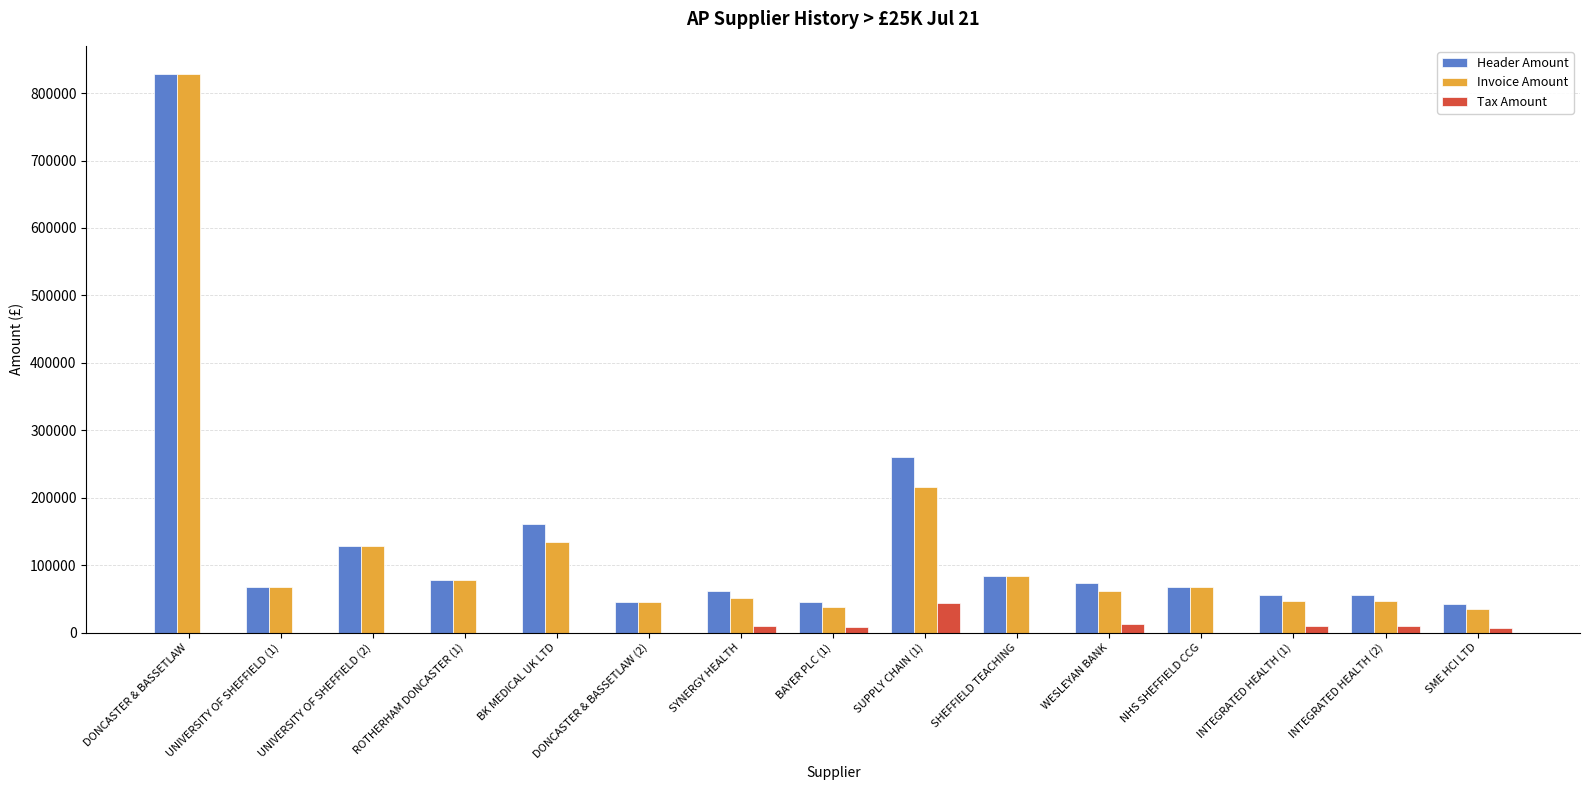

What is the difference between the Invoice Amount values at WESLEYAN BANK and BK MEDICAL UK LTD?

73184.5